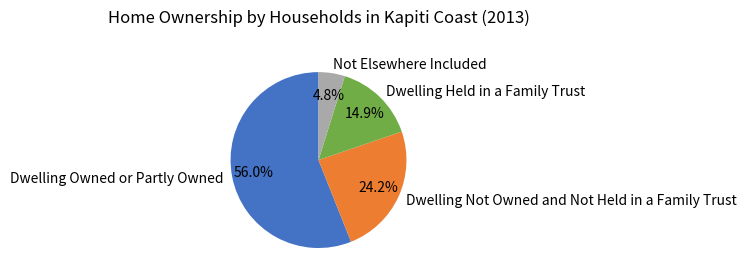

What percentage is the Dwelling Held in a Family Trust slice, to the nearest percent?

15%